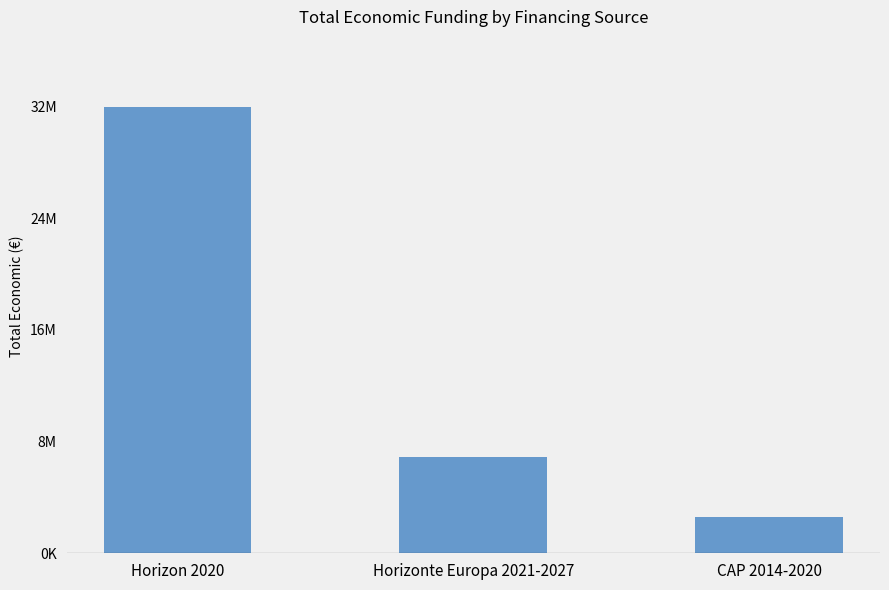

What position from the right is Horizon 2020?

3